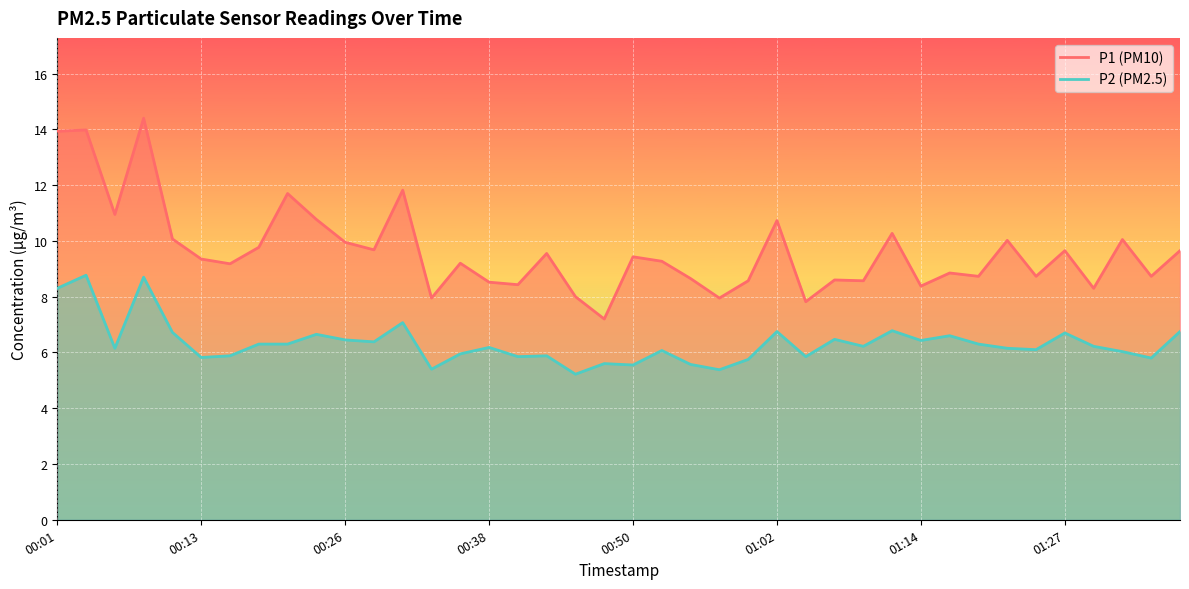

What is the spread (max minus min) of values at 00:48?

1.6